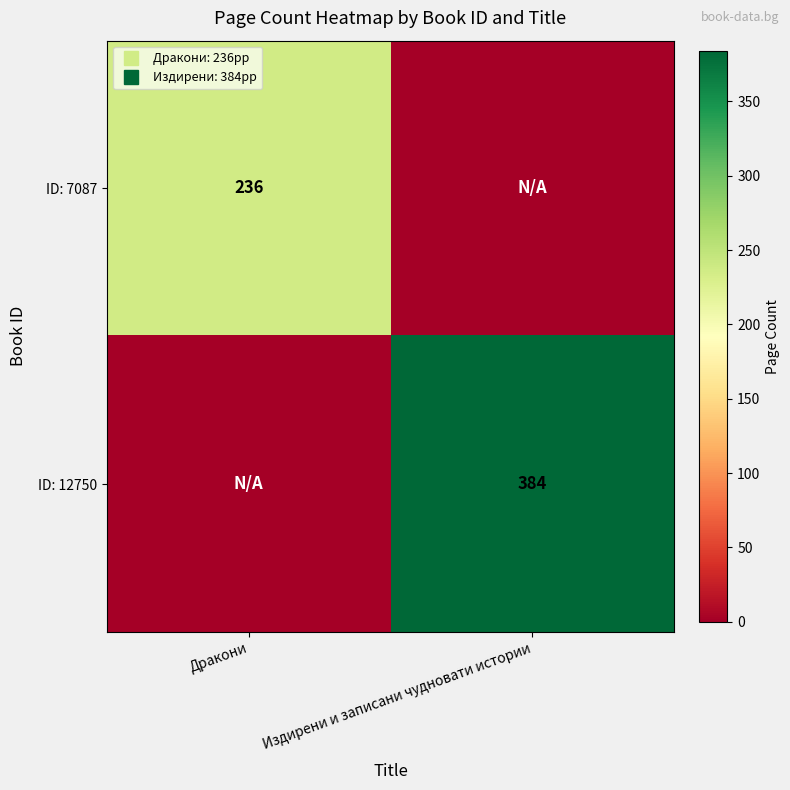

The value of ID: 12750 at Дракони is 0. True or false?

True